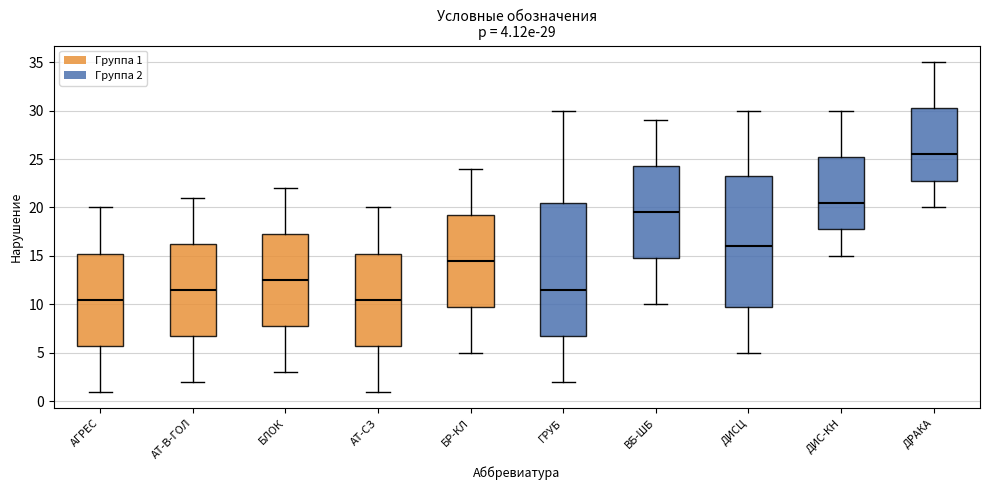

Which box has the highest median line?

ДРАКА